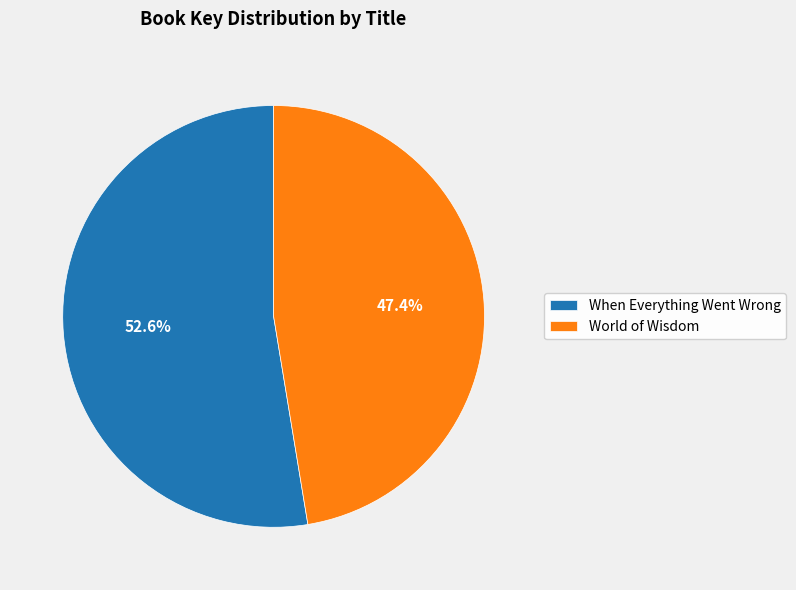

To the nearest percent, what is the average slice percentage?

50%